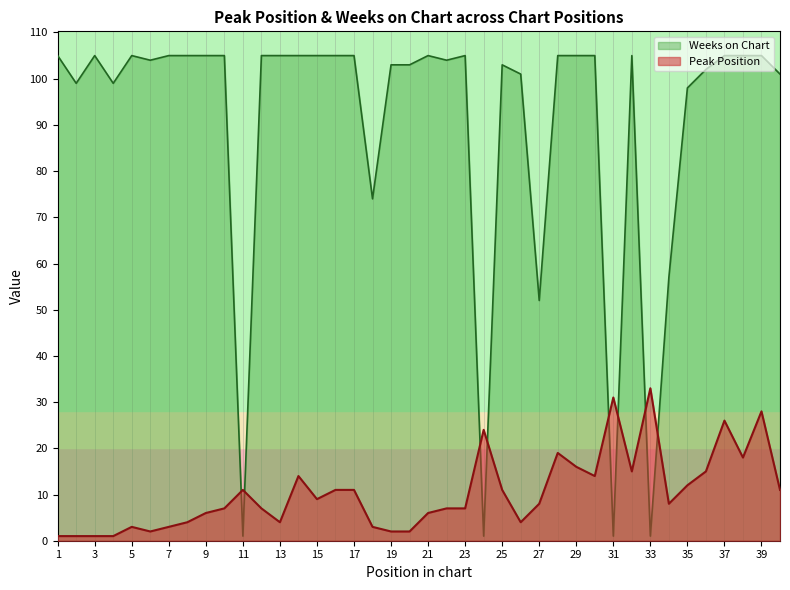

Reading left to right, extract all data points from this chart.

Peak Position: 1=1	2=1	3=1	4=1	5=3	6=2	7=3	8=4	9=6	10=7	11=11	12=7	13=4	14=14	15=9	16=11	17=11	18=3	19=2	20=2	21=6	22=7	23=7	24=24	25=11	26=4	27=8	28=19	29=16	30=14	31=31	32=15	33=33	34=8	35=12	36=15	37=26	38=18	39=28	40=11
Weeks on Chart: 1=105	2=99	3=105	4=99	5=105	6=104	7=105	8=105	9=105	10=105	11=1	12=105	13=105	14=105	15=105	16=105	17=105	18=74	19=103	20=103	21=105	22=104	23=105	24=1	25=103	26=101	27=52	28=105	29=105	30=105	31=1	32=105	33=1	34=57	35=98	36=102	37=105	38=105	39=105	40=101